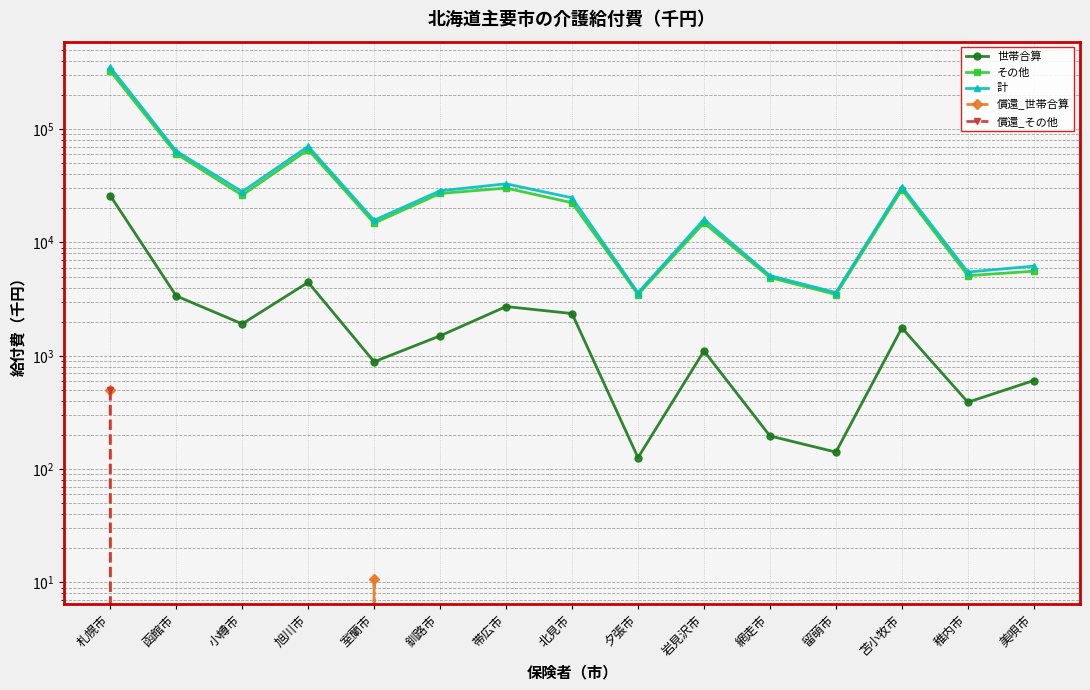

How many positive values does the 償還_世帯合算 series have?

2